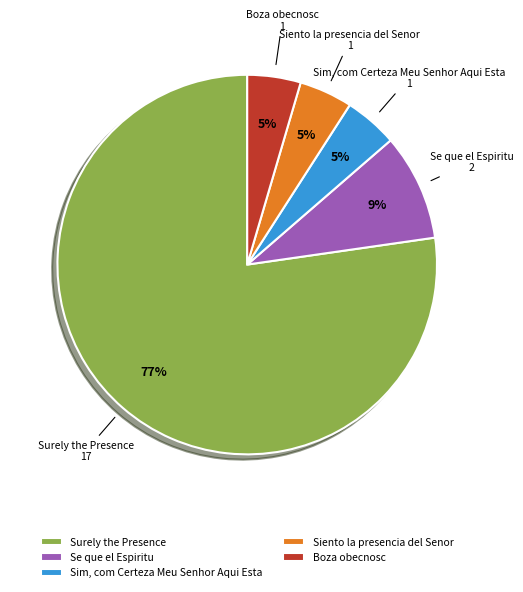

Does Surely the Presence represent more than half of the total?

Yes